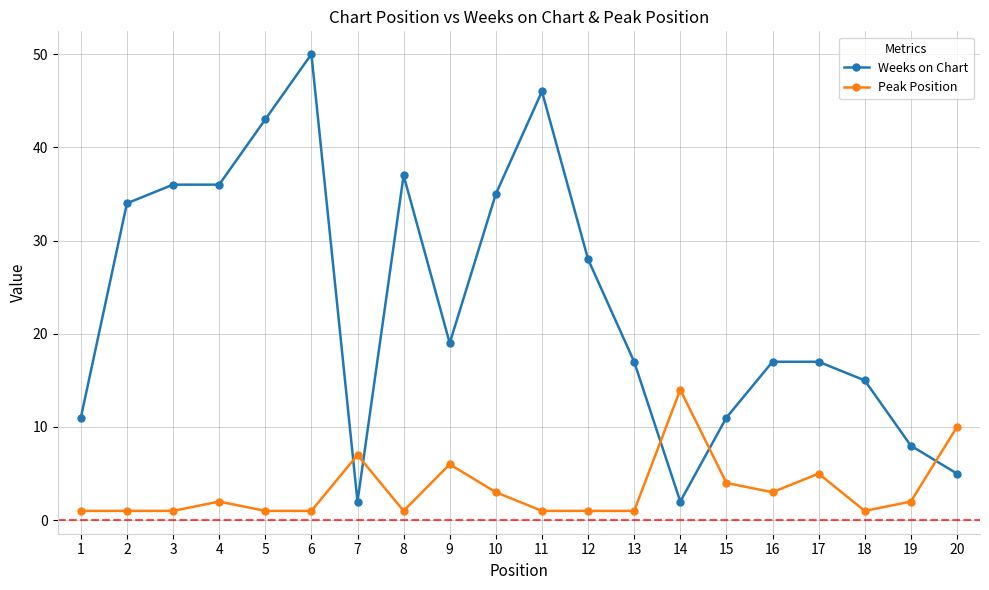

Between 3 and 15, which series saw the biggest shift?

Weeks on Chart